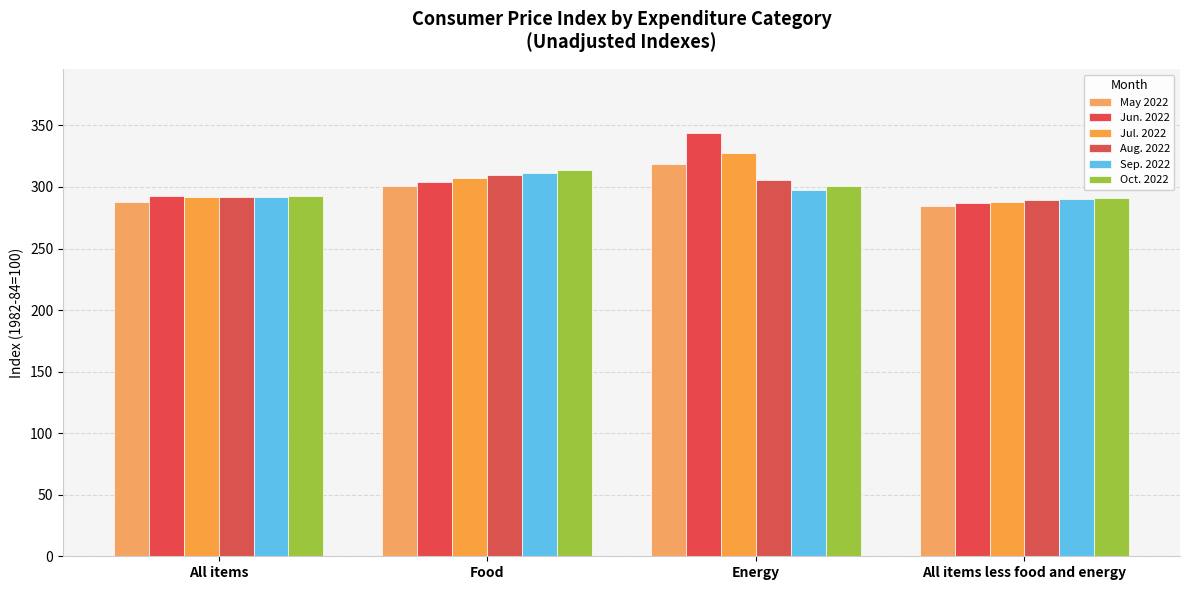

What is the label of the 2nd bar from the left?

Food